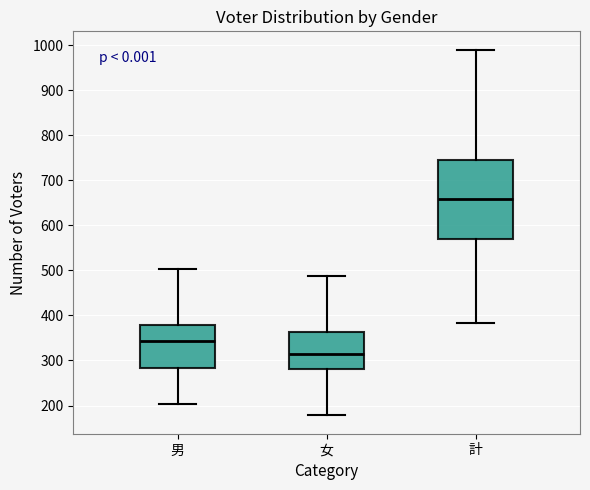

Reading left to right, transcribe this box plot: for each box, give where its median line is, the range the box spans, and where its two whiskers end, as read against the y-axis. The values are not printed on the chart, so give them approximately, as read against the axis.

男: median 340, box 280 to 380, whiskers 200 to 500
女: median 320, box 280 to 360, whiskers 180 to 490
計: median 660, box 570 to 740, whiskers 380 to 990